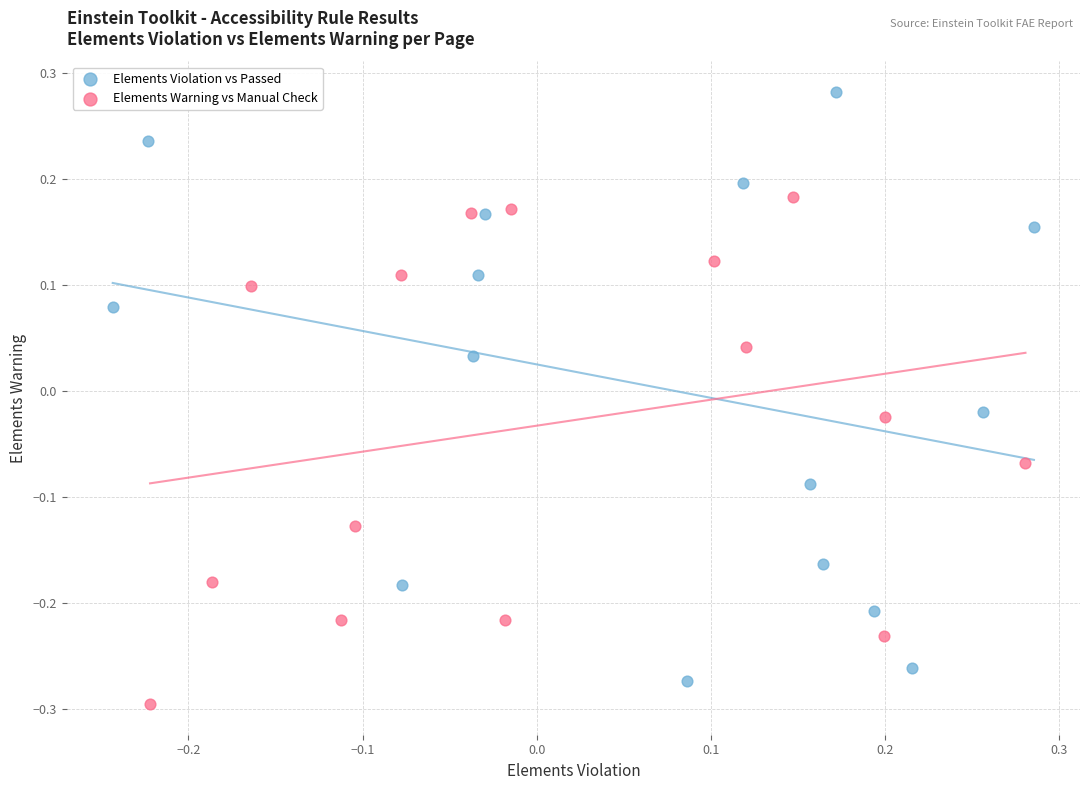

Which series has the largest Y range (max minus min)?

Elements Violation vs Passed